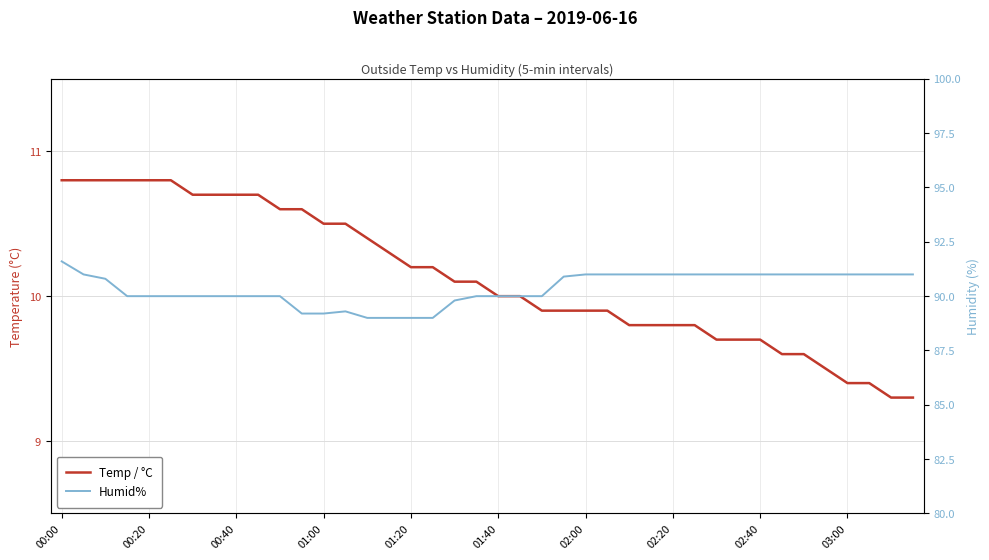

Does the chart display data point markers on the line(s)?

No